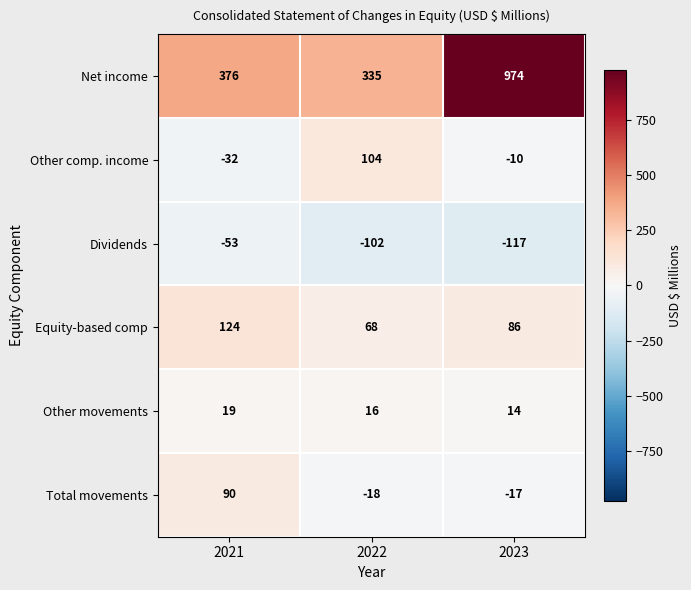

Which series changed the most between 2022 and 2023?

Net income